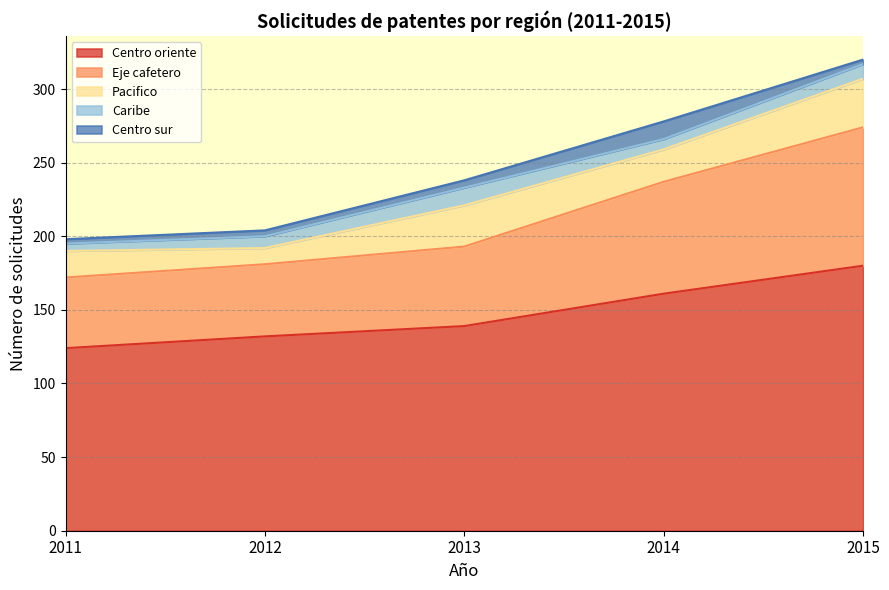

Is the value of Centro oriente at 2012 greater than the value of Centro sur at 2012?

Yes